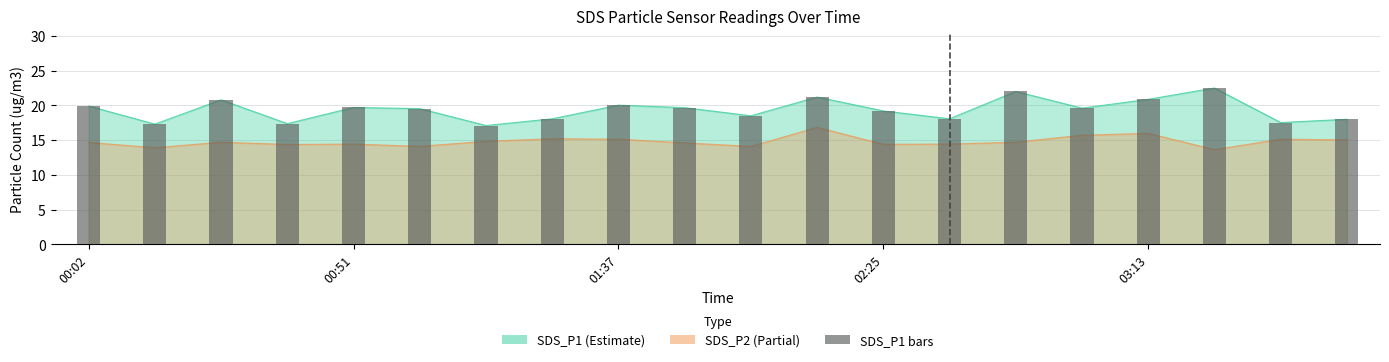

What is the difference between the second highest and minimum values?

4.9